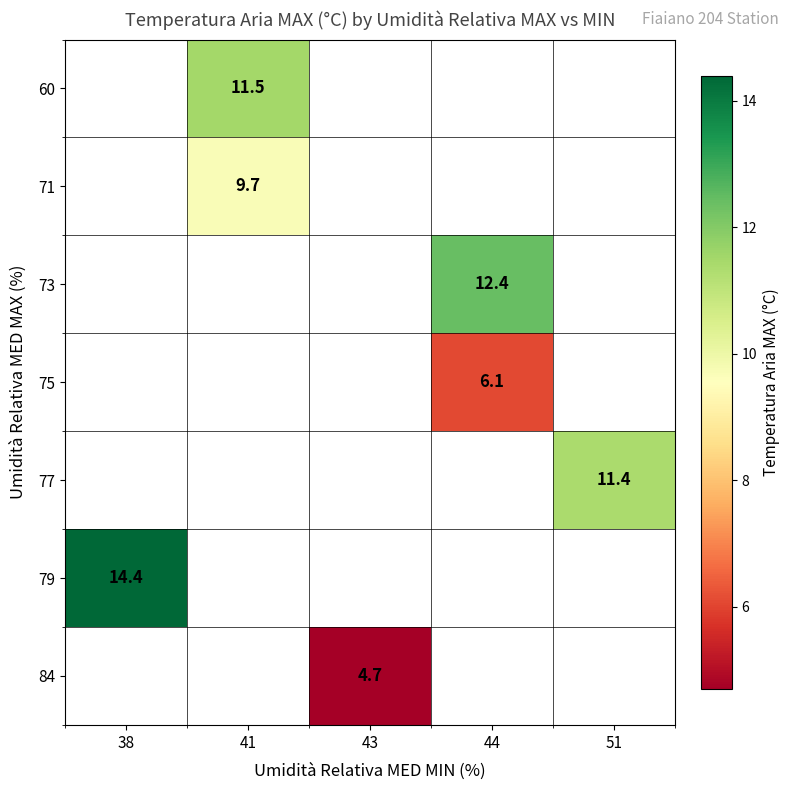

The 71 series shows 5.2 at 41. True or false?

False